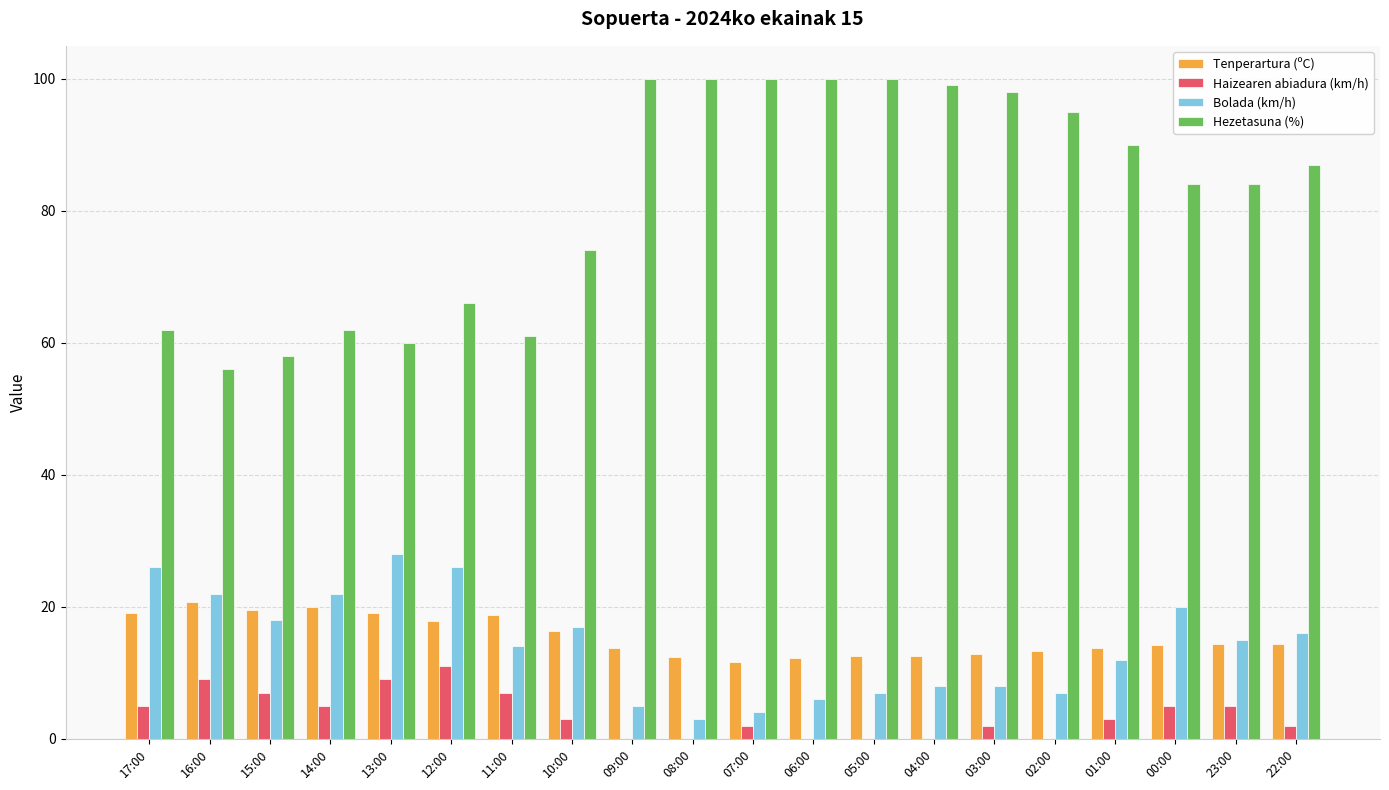

Which series has the widest spread of values?

Hezetasuna (%)